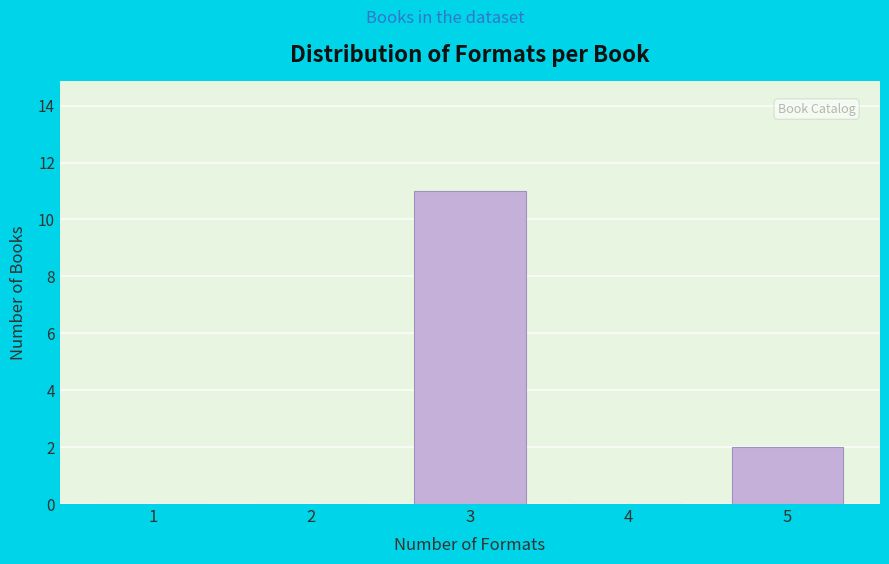

Reading left to right, transcribe all the data shown in this chart.

1=0	2=0	3=11	4=0	5=2